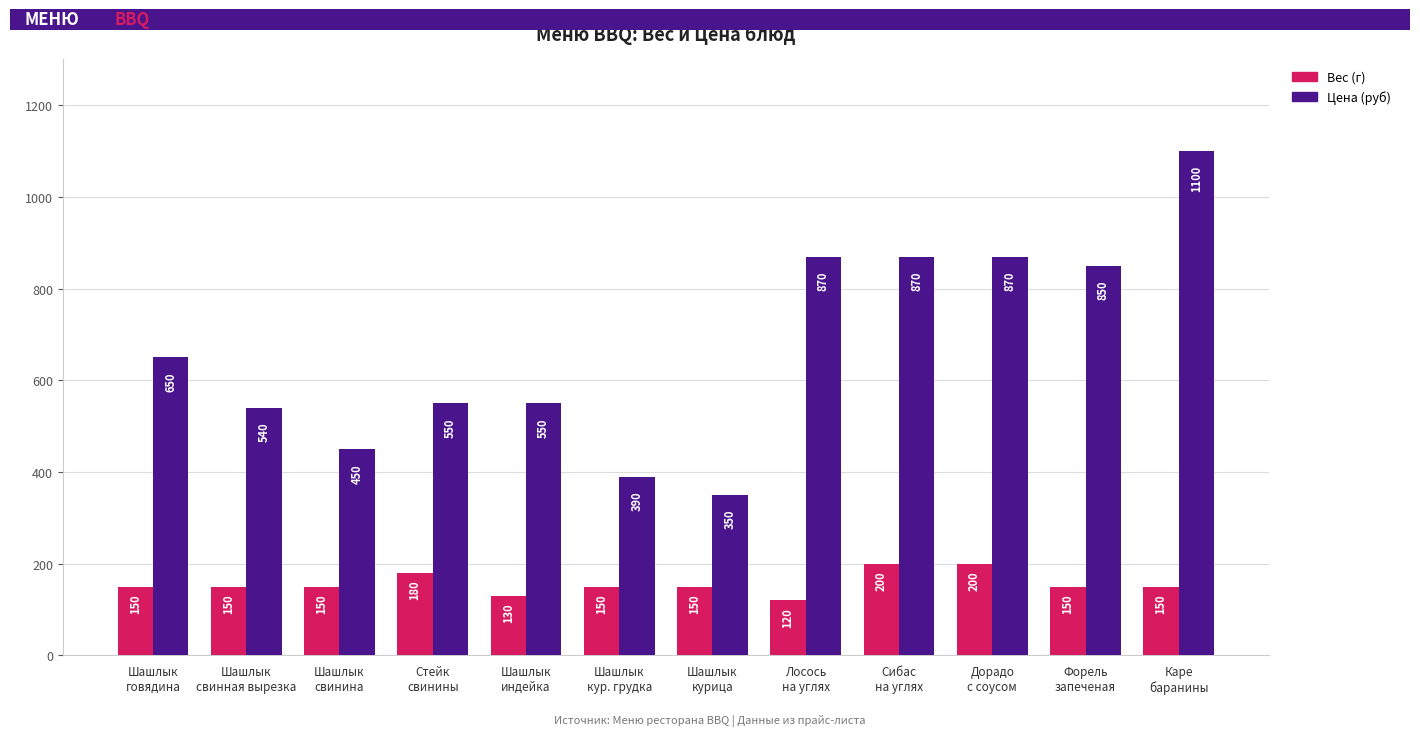

What is the value of the Цена (руб) bar at the 4th from the left?

550